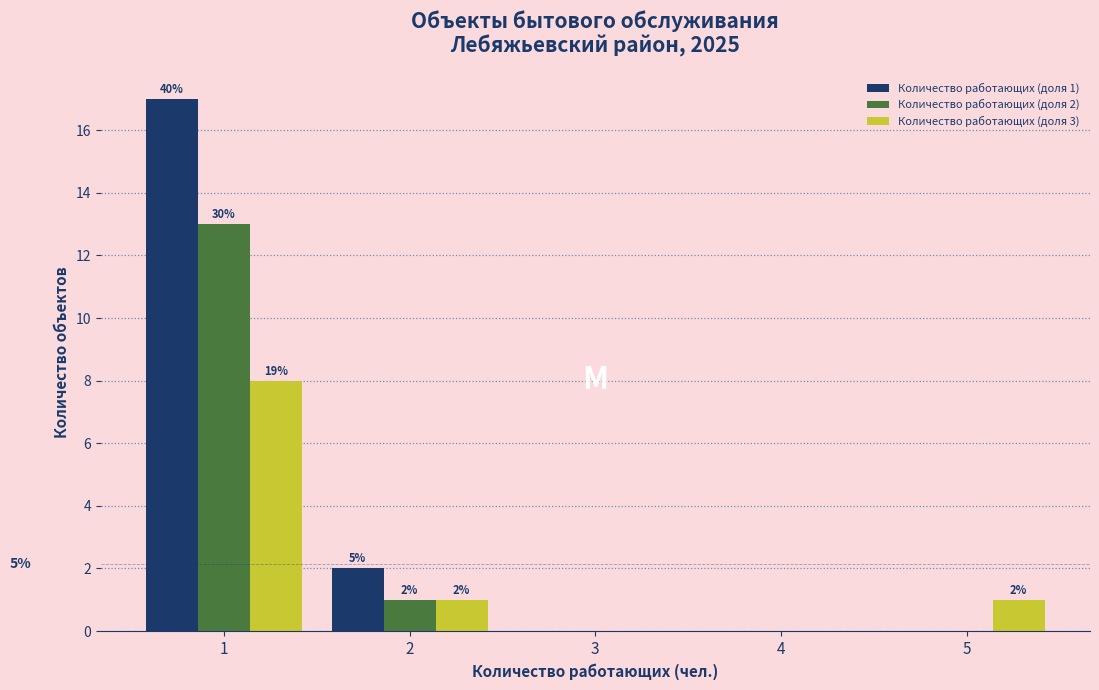

Reading left to right, list all the values displayed in this chart.

Количество работающих (доля 1): 1=17	2=2	3=0	4=0	5=0
Количество работающих (доля 2): 1=13	2=1	3=0	4=0	5=0
Количество работающих (доля 3): 1=8	2=1	3=0	4=0	5=1